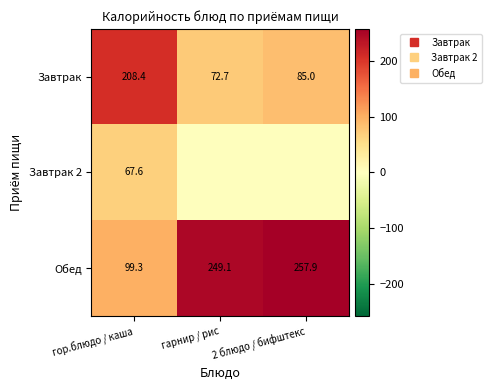

How many categories are shown in the chart?

3